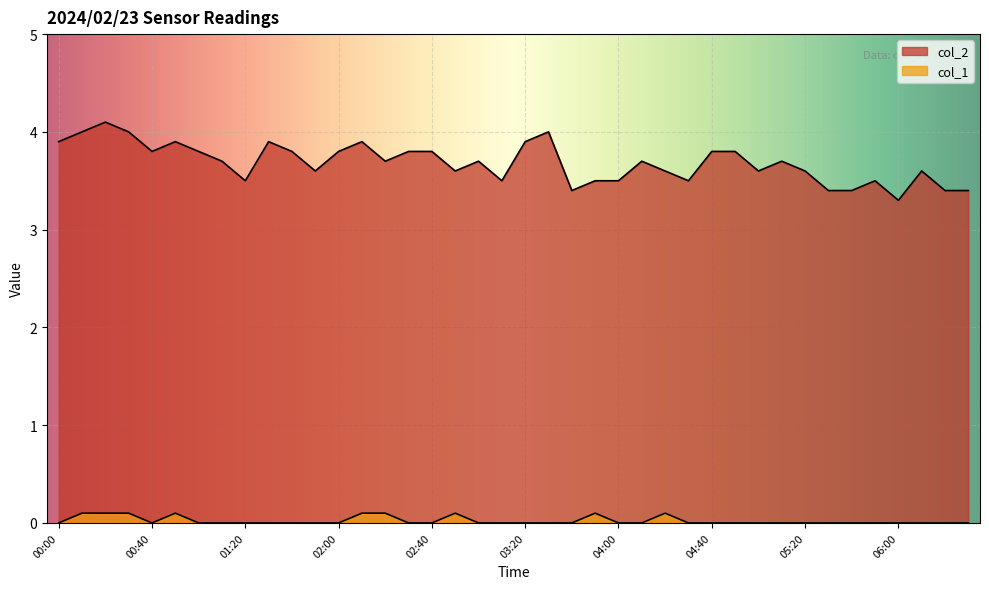

What is the sum of all col_2 values?

147.4